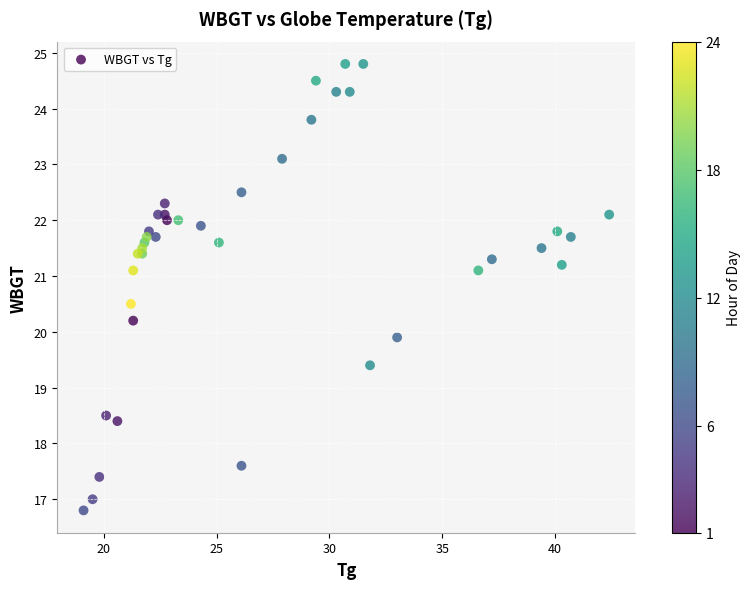

What Y value in the scatter plot is closest to 20?

19.9